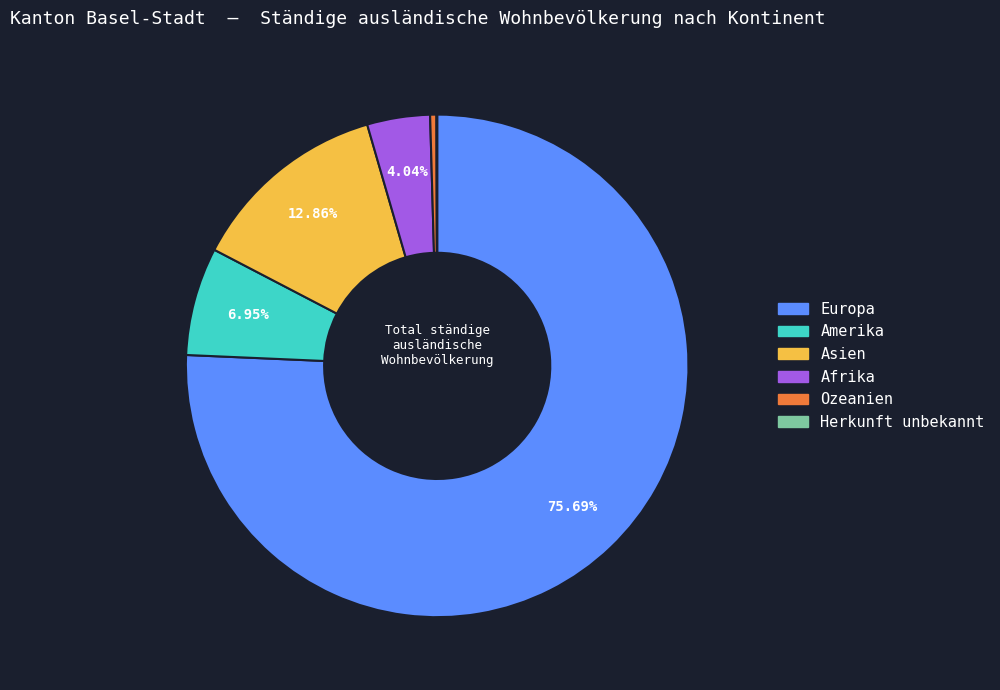

What is the majority slice?

Europa